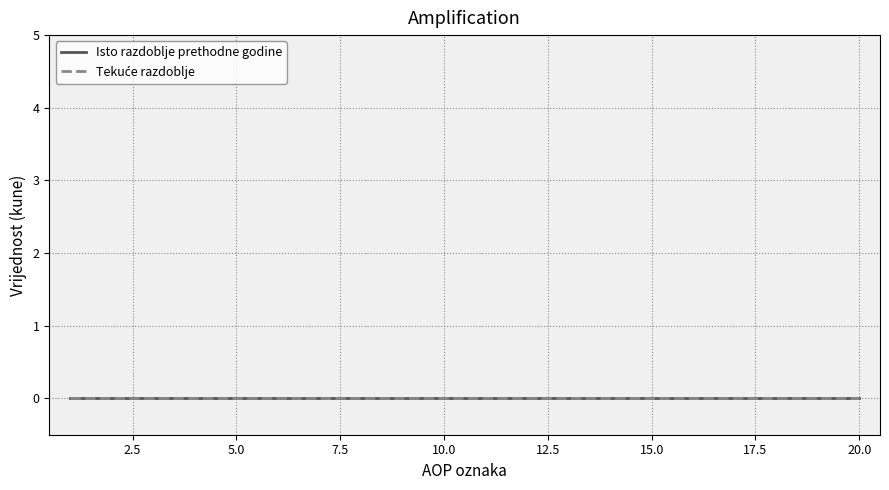

True or false: Tekuće razdoblje has more than 1 points higher than both neighbors.

False